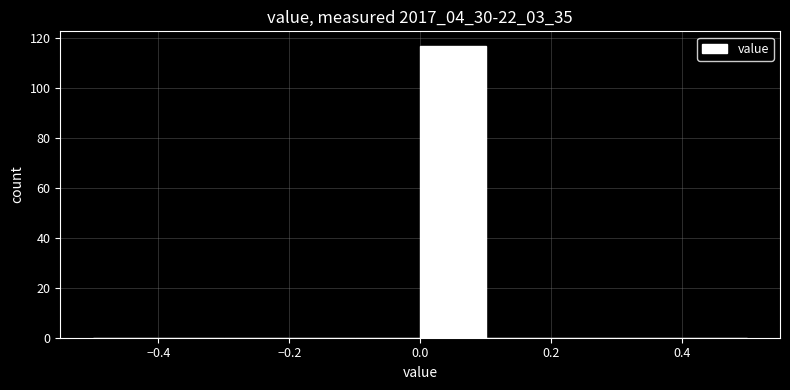

How tall is the bar that spans 0.0 to 0.1 on the x-axis? The values are not printed on the chart, so give them approximately, as read against the axis.

118